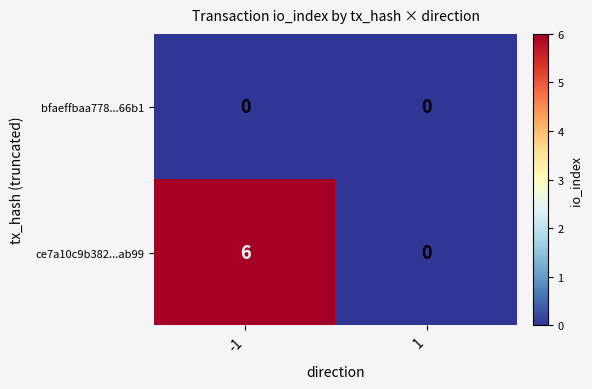

Which series changed the most between -1 and 1?

ce7a10c9b382...ab99